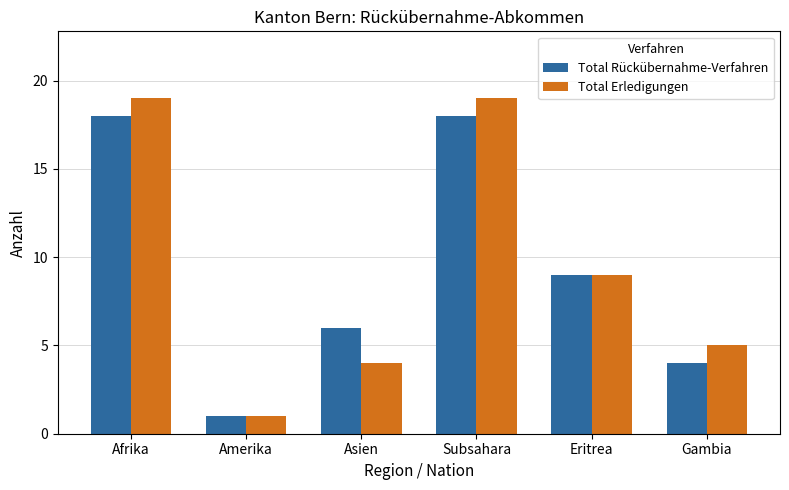

List the series in order of their peak value, highest first.

Total Erledigungen, Total Rückübernahme-Verfahren